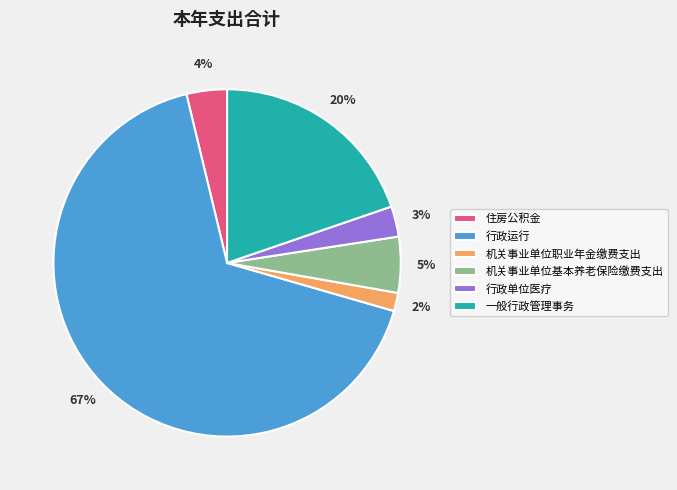

How many segments does this pie chart have?

6